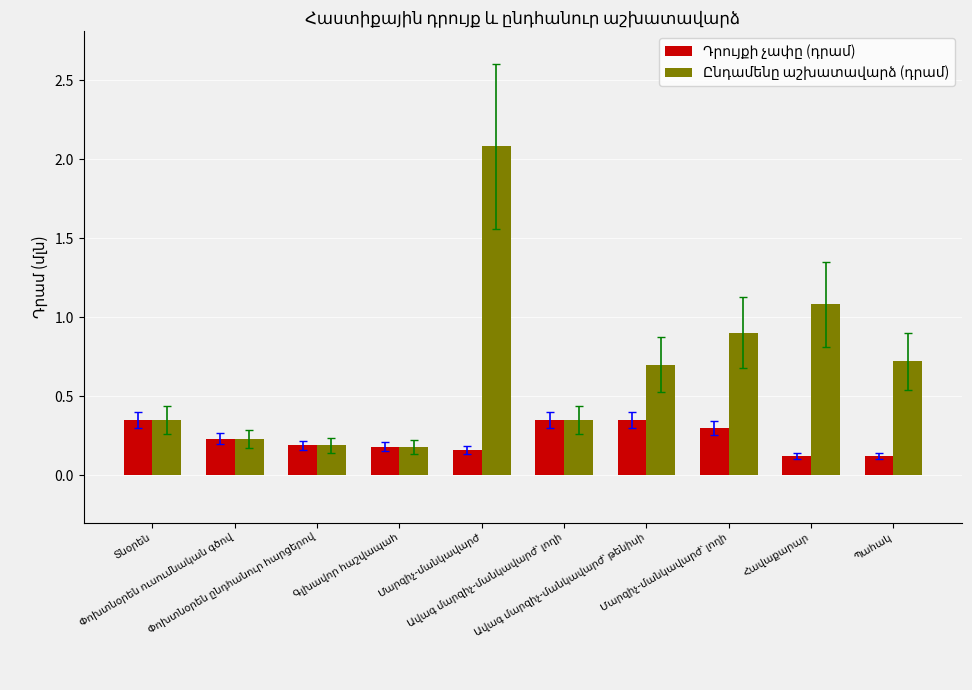

At how many categories does at least one series exceed 0?

10